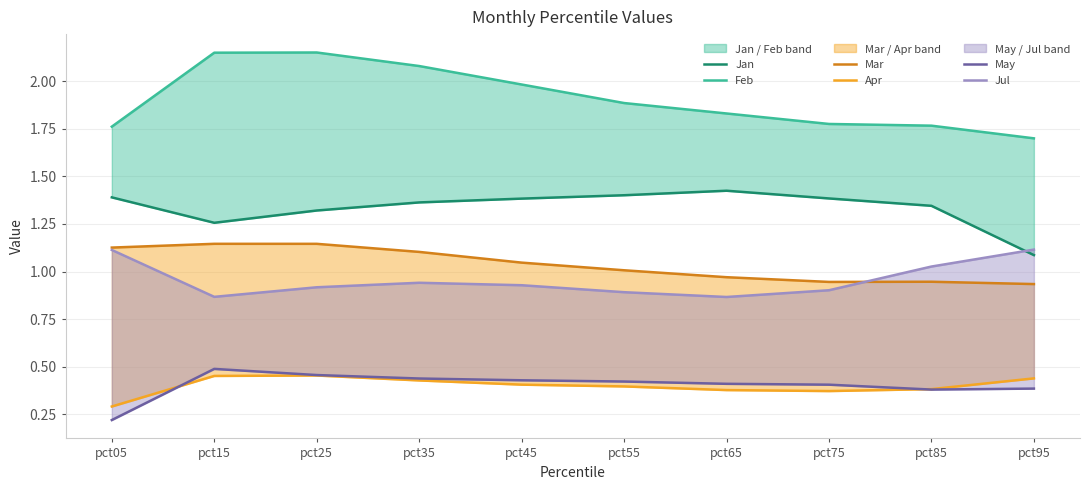

Which category has the lowest value in the Feb series?

pct95